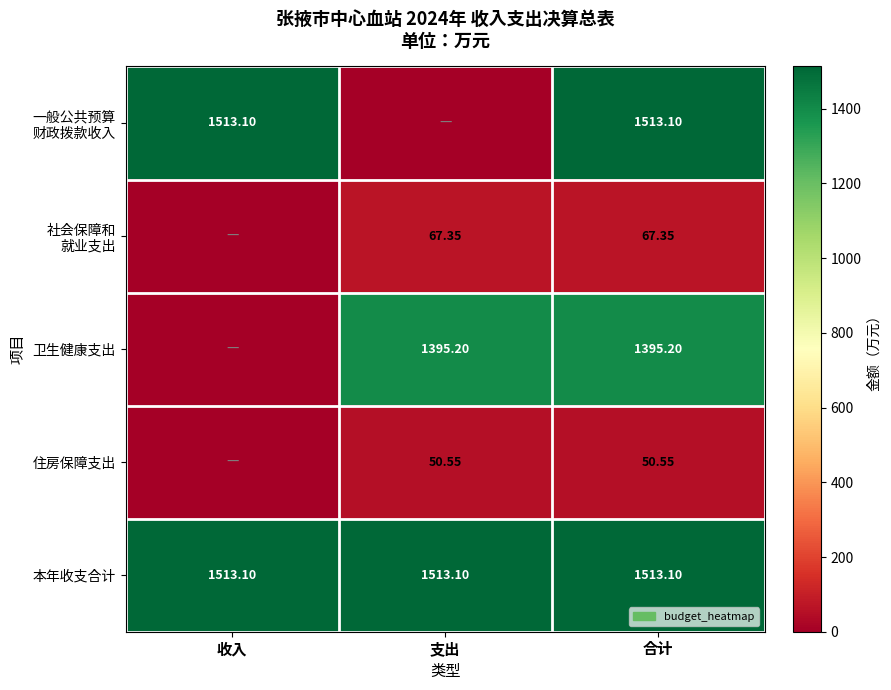

How many distinct data groups are displayed?

5